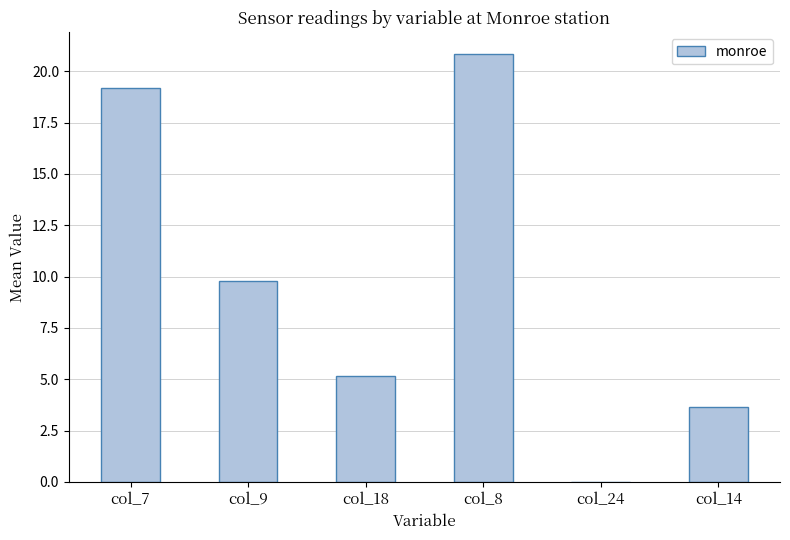

What is the greatest value displayed?

20.8